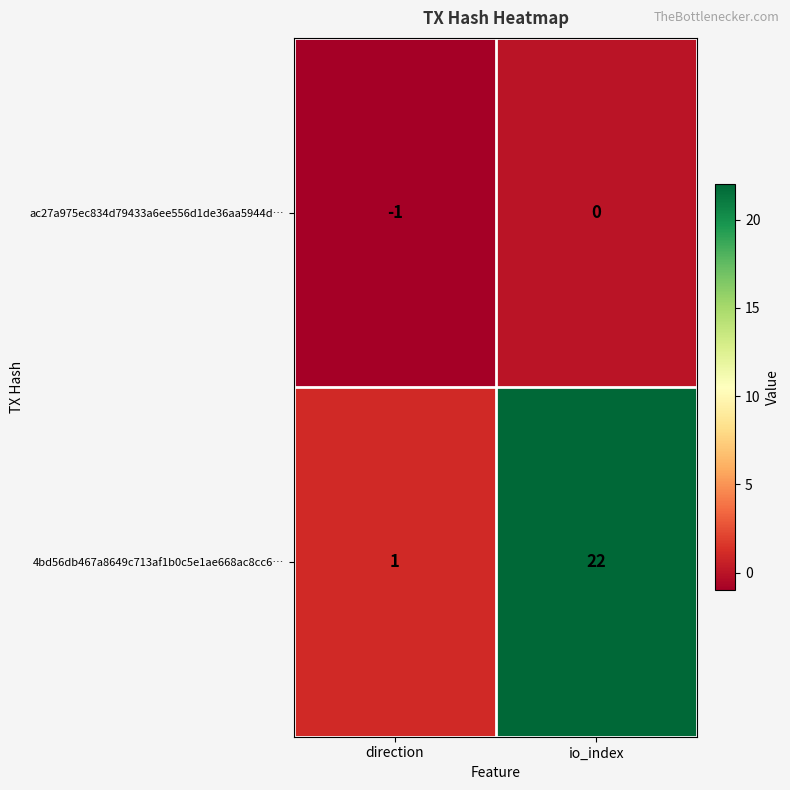

Reading left to right, list all the values displayed in this chart.

ac27a975ec834d79433a6ee556d1de36aa5944d…: direction=-1	io_index=0
4bd56db467a8649c713af1b0c5e1ae668ac8cc6…: direction=1	io_index=22